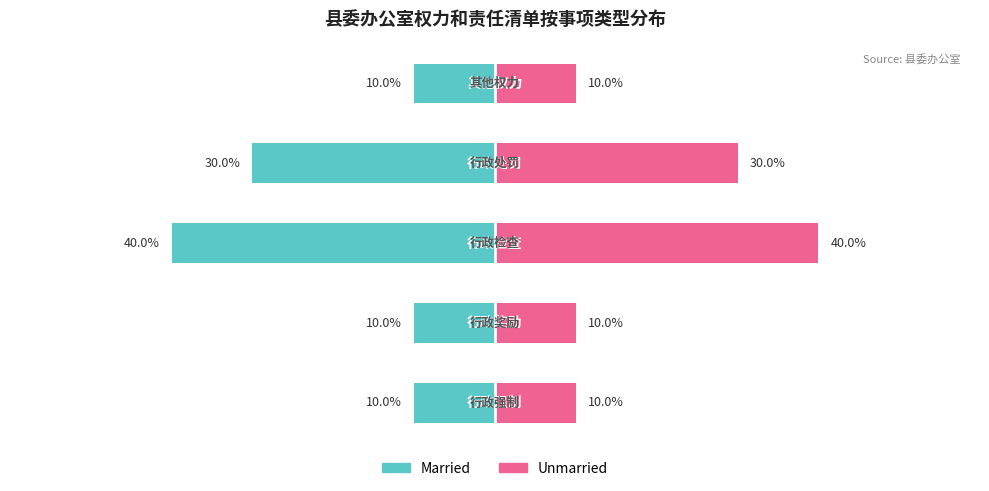

Is it true that Unmarried equals 16 at 1?

False